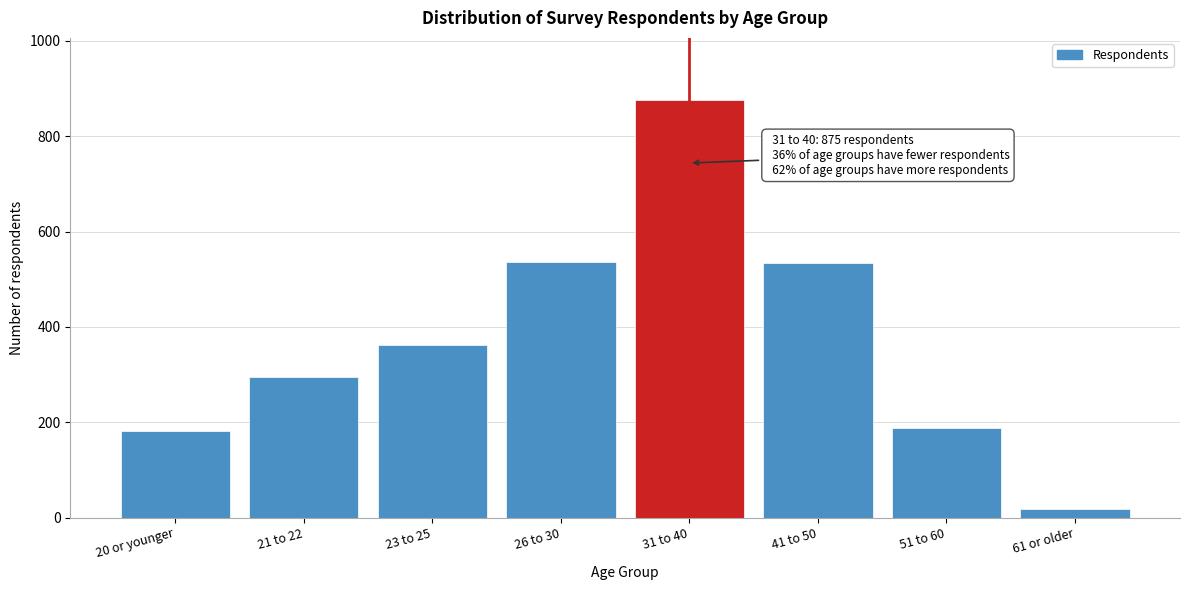

What is the difference between the maximum and second lowest values?

694